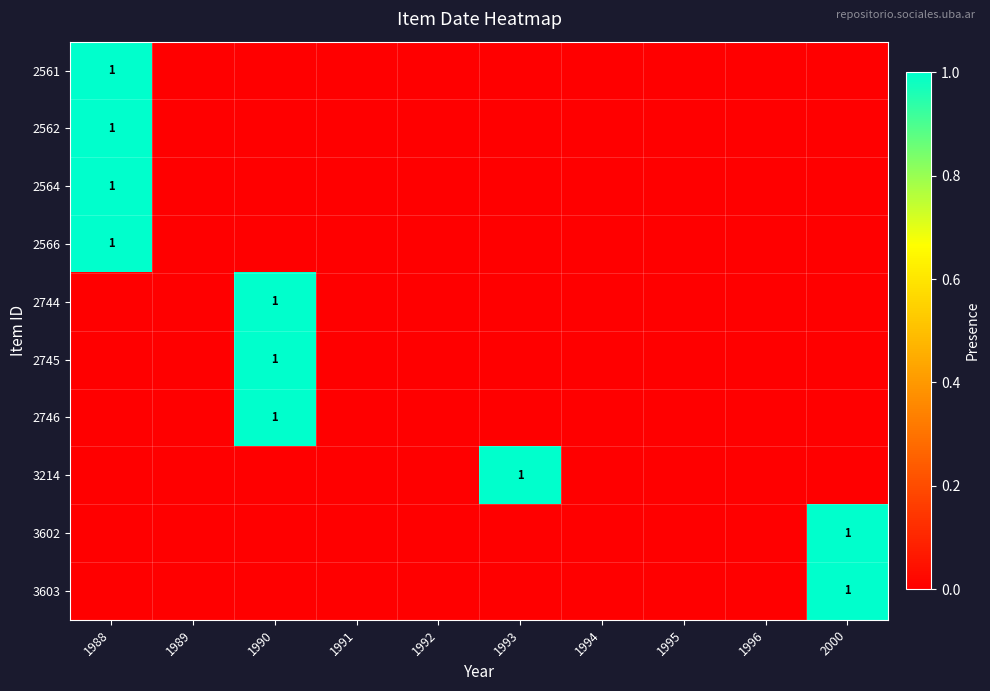

At which label is 2561 closest to 0?

1989